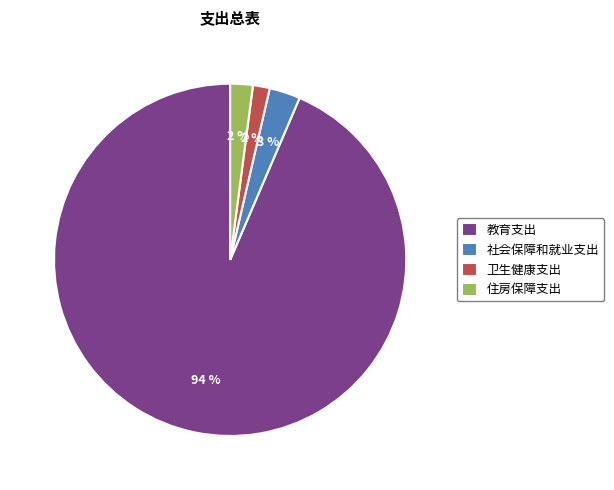

Which slice is the largest?

教育支出